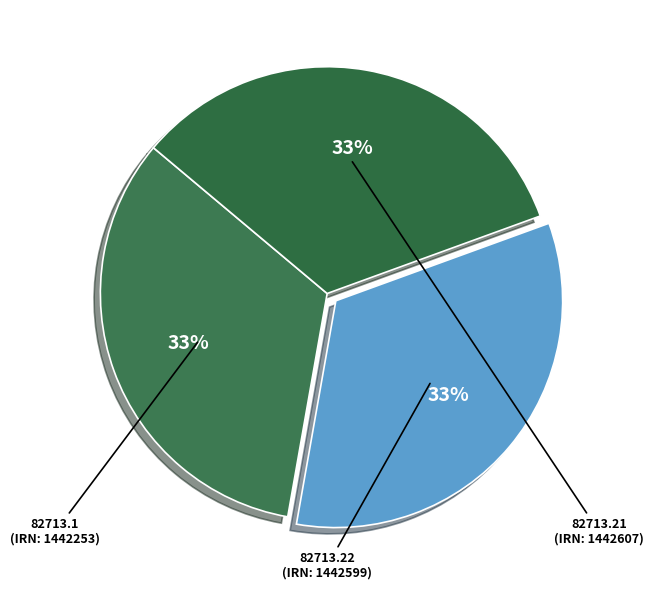

Is there a majority slice in this chart?

No